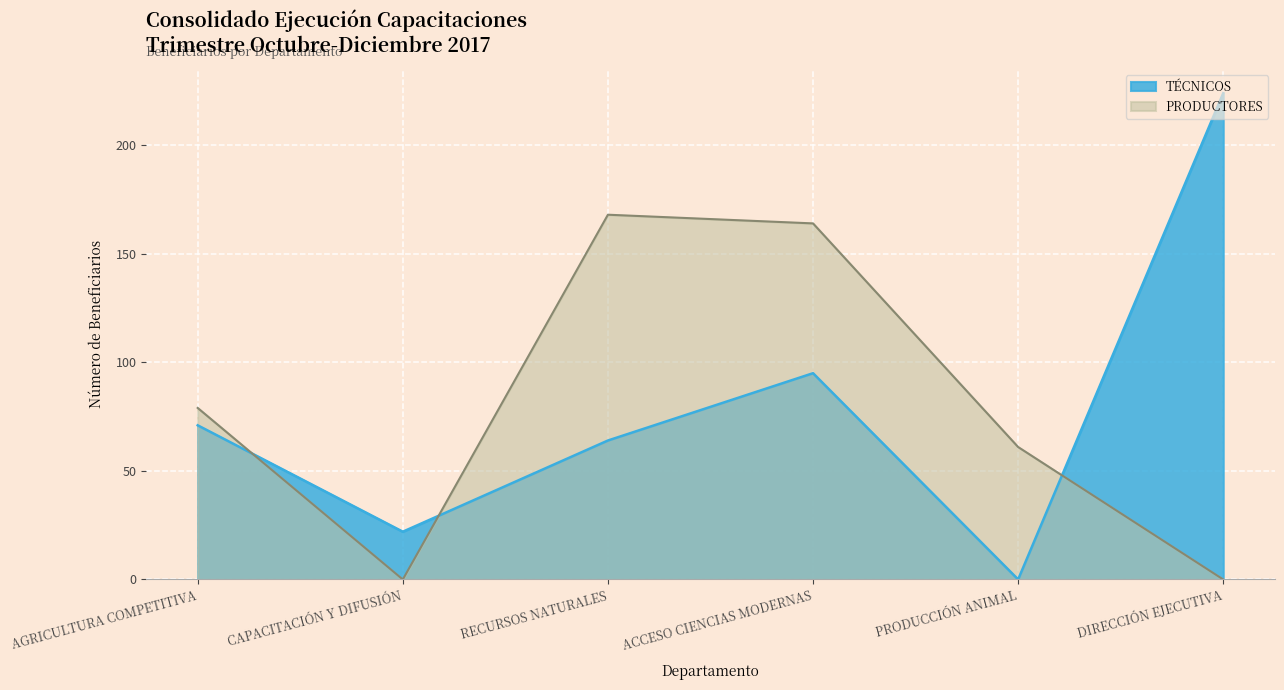

At TOTAL, list the series in order from largest to smallest.

PRODUCTORES, TÉCNICOS